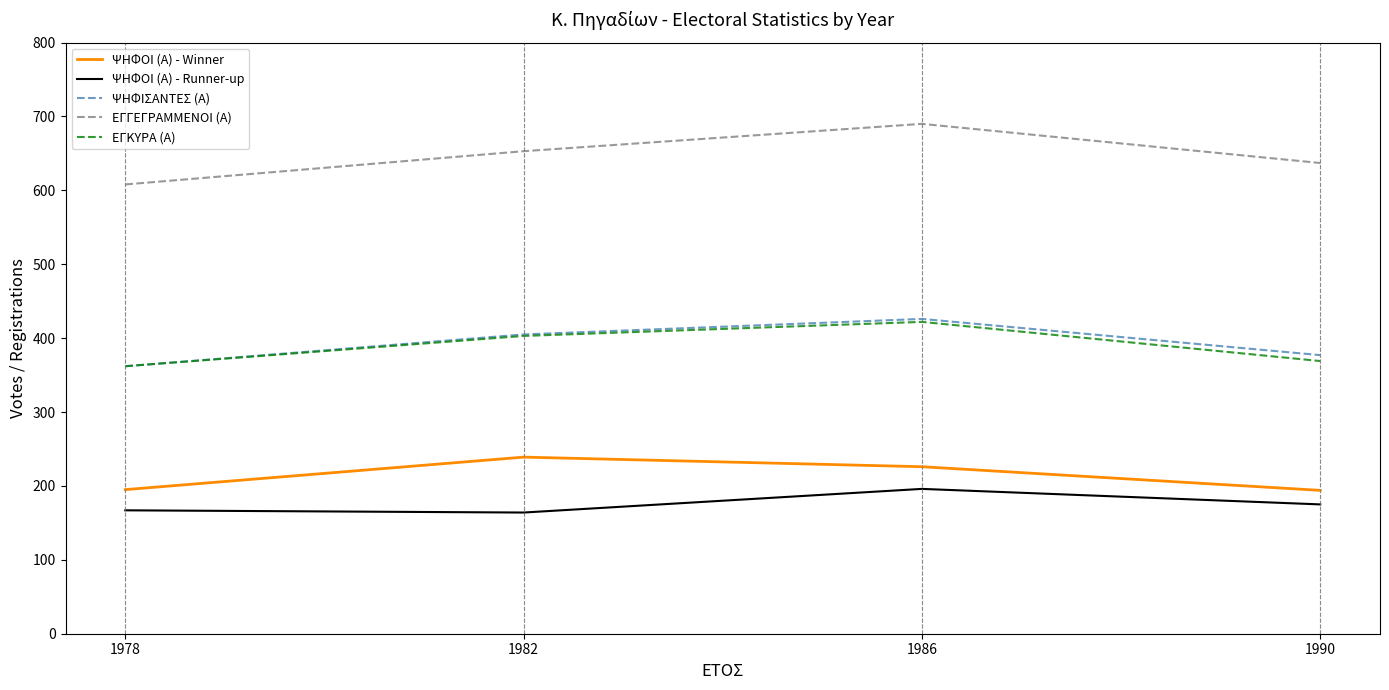

What is the average value of the ΨΗΦΟΙ (Α) - Runner-up series?

176